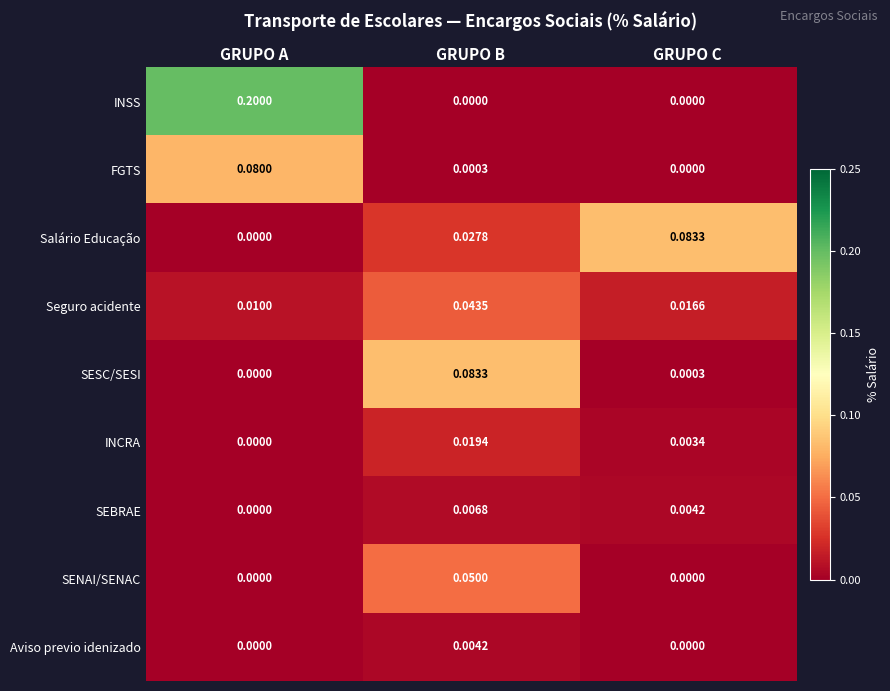

Which category has the highest value across all series?

GRUPO A